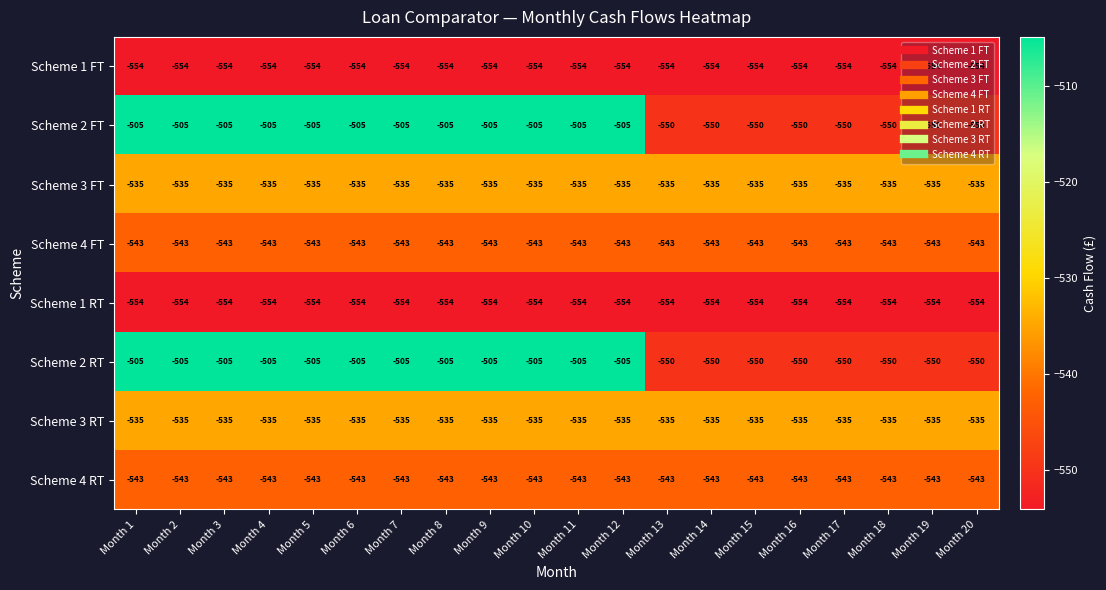

At how many categories does at least one series exceed -524?

12